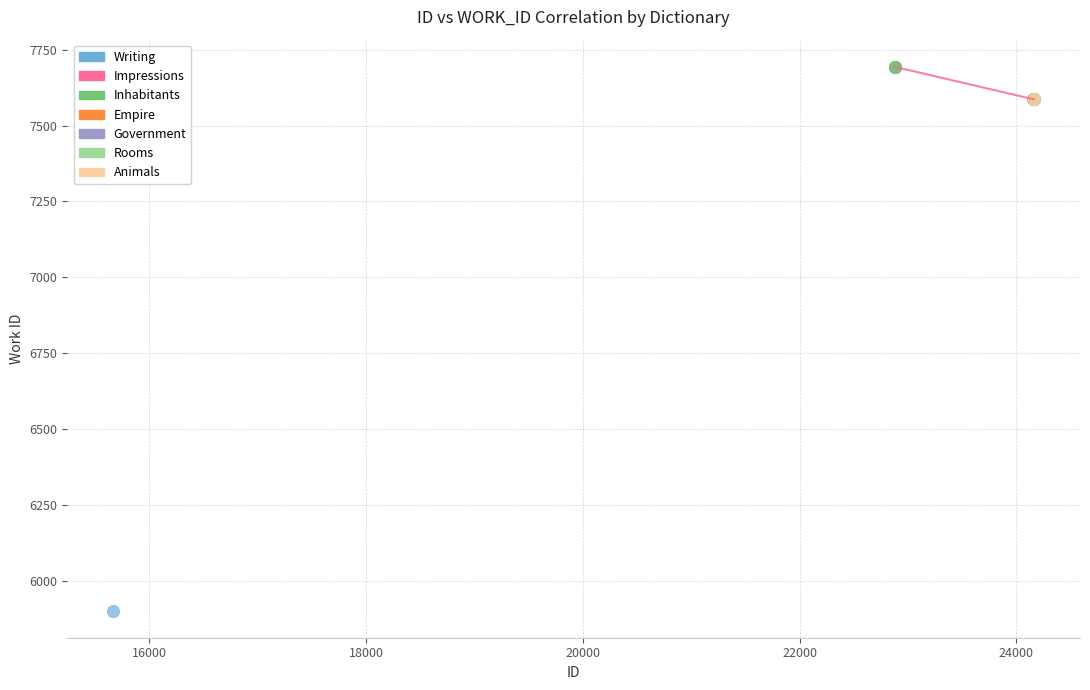

What are all the series names shown in the legend?

Writing, Impressions, Inhabitants, Empire, Government, Rooms, Animals